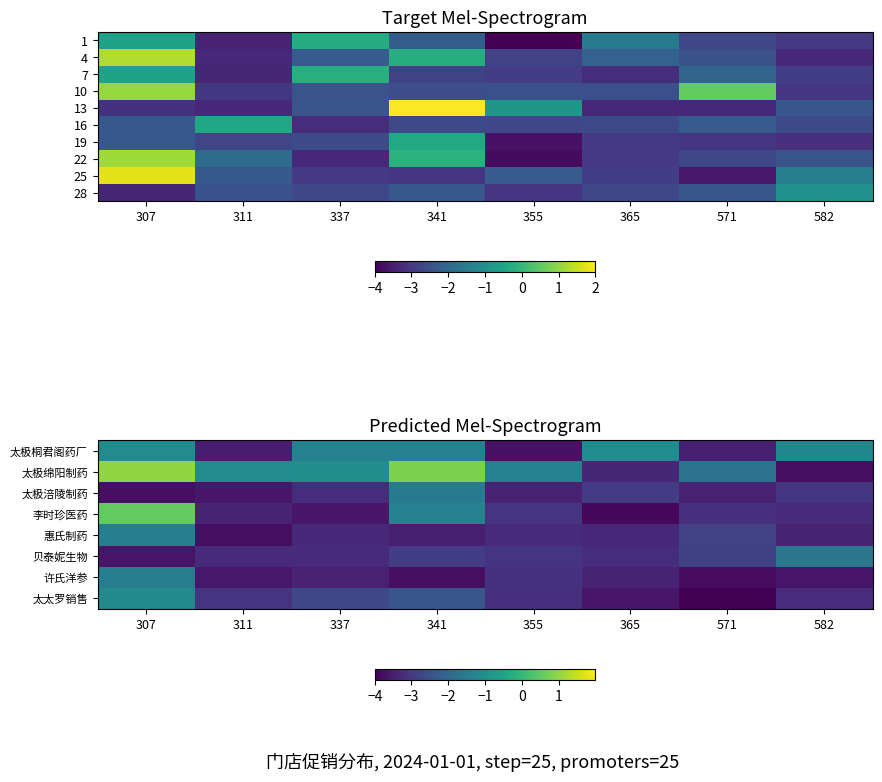

The value of 贝泰妮生物 at 311 is -3.3. True or false?

True